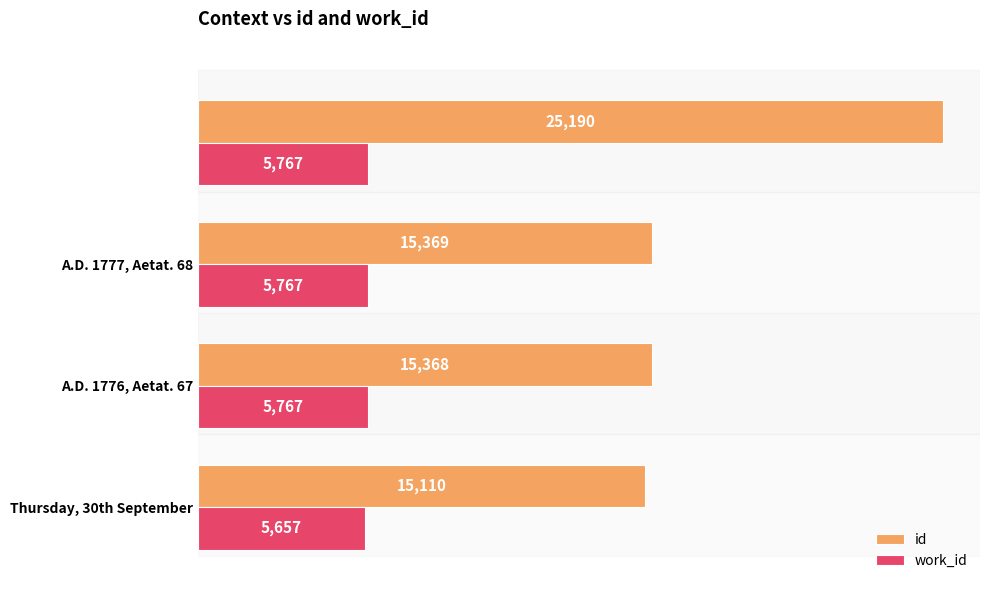

How many distinct data groups are displayed?

2